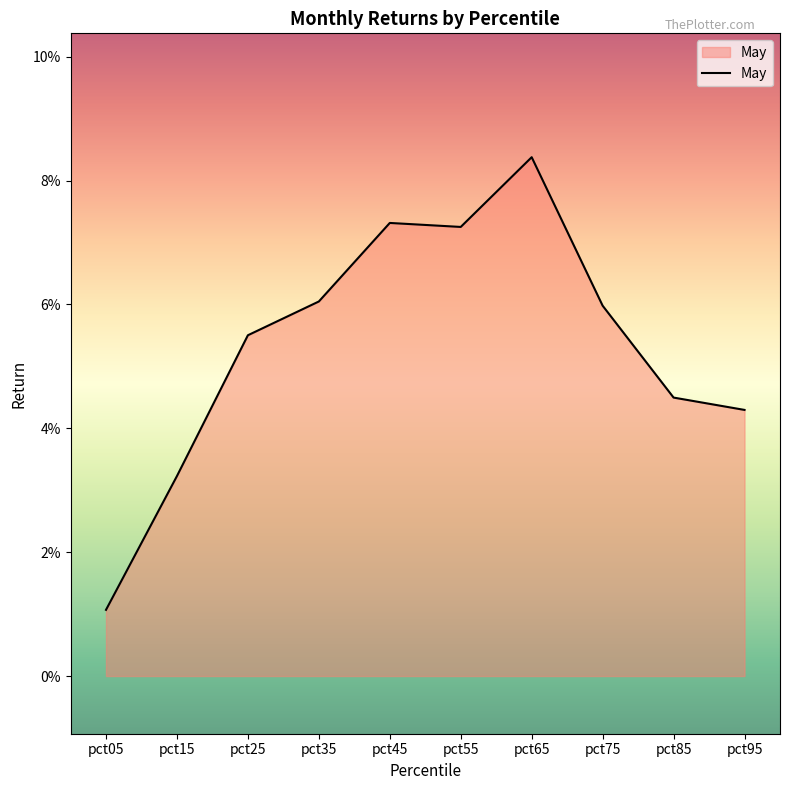

Is this an area chart (filled region under the line)?

Yes